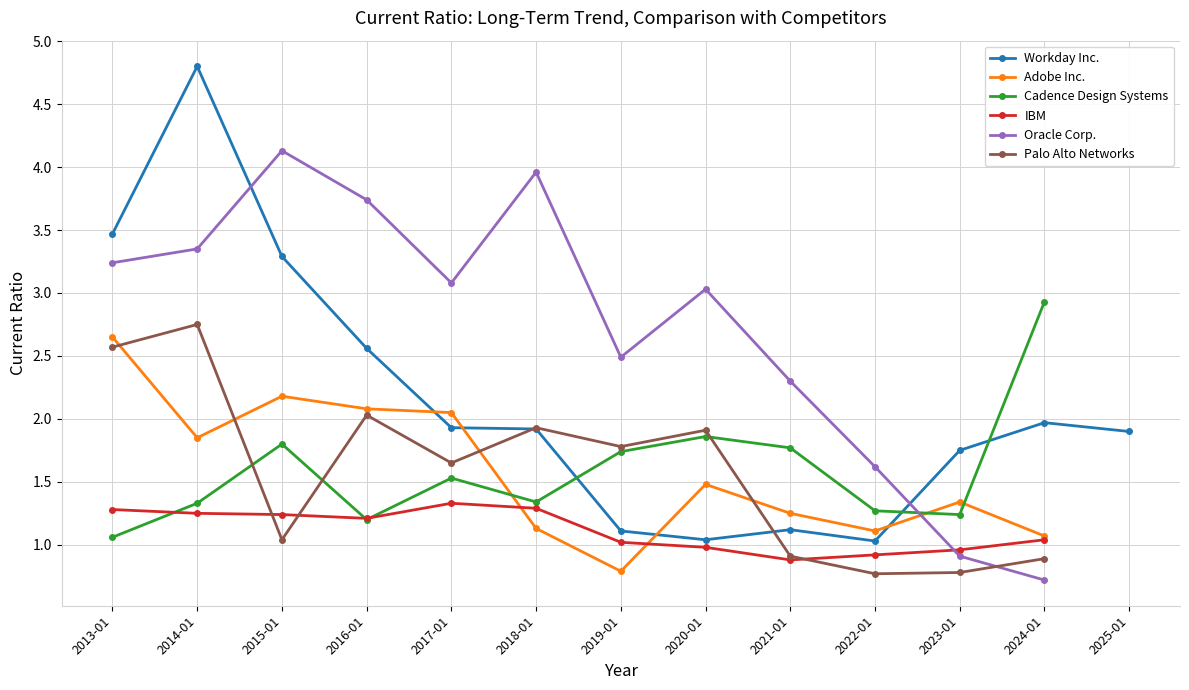

What is the label of the 6th point from the right?

2020-01-31